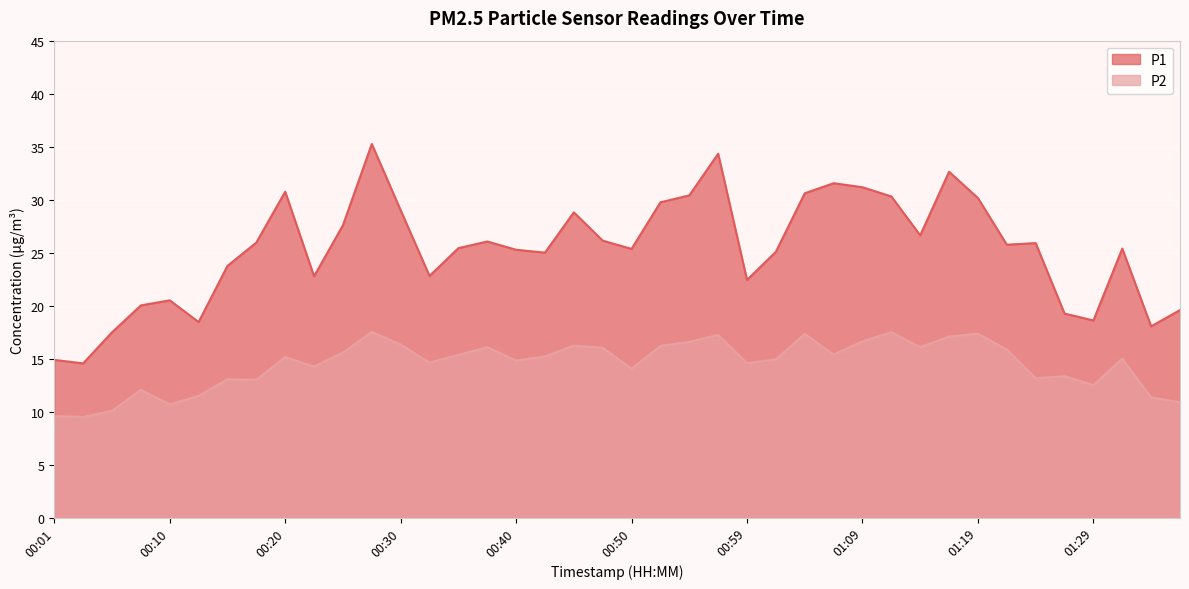

What are all the series names shown in the legend?

P1, P2